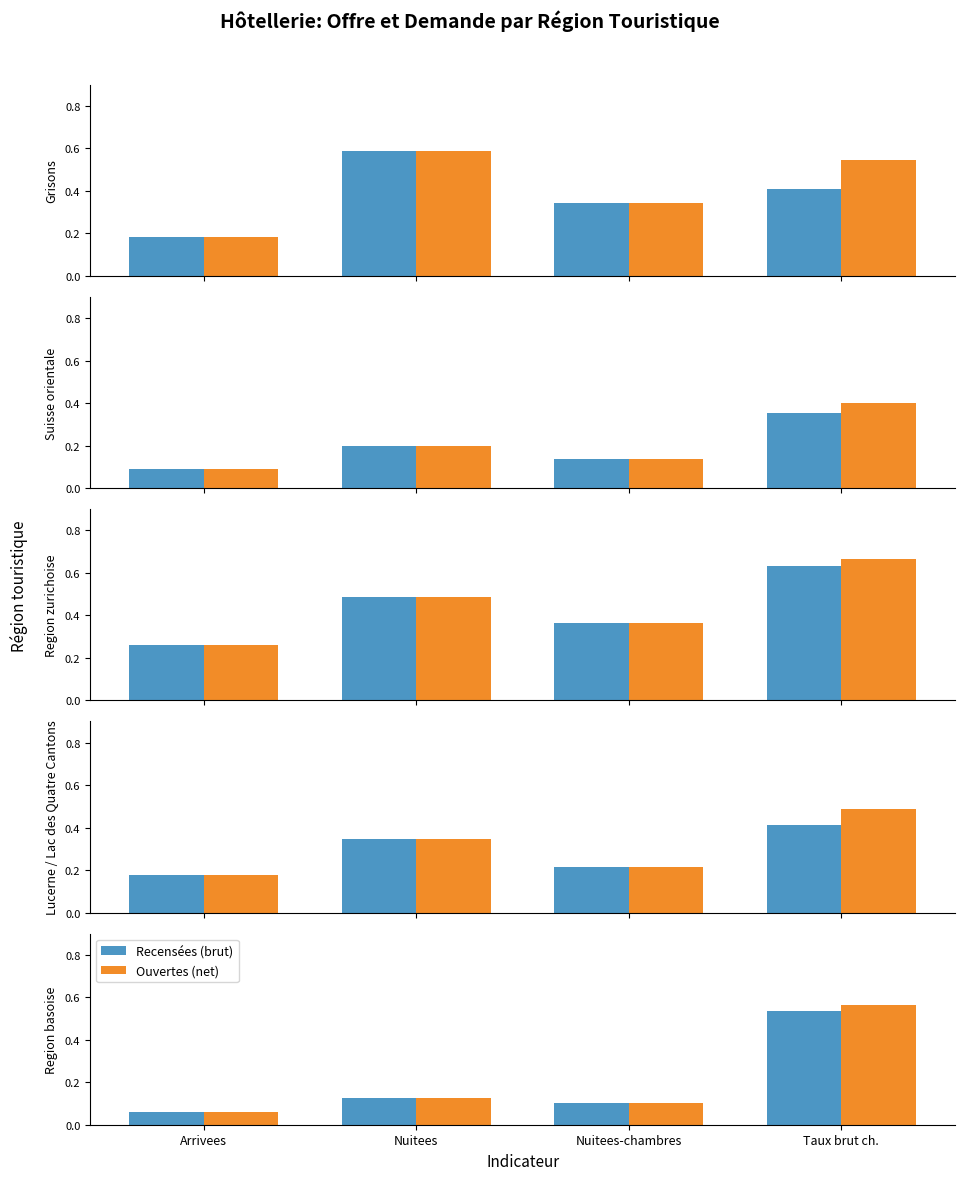

Which label corresponds to the largest value in the chart?

Taux brut ch.